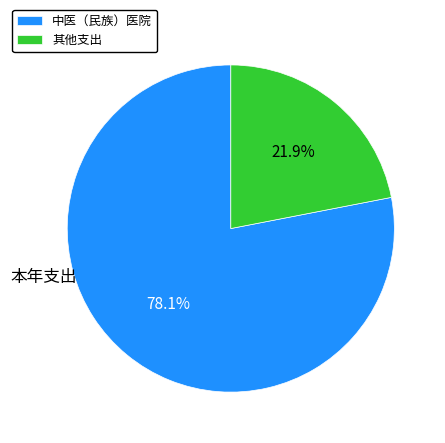

To the nearest percent, what is the average slice percentage?

50%